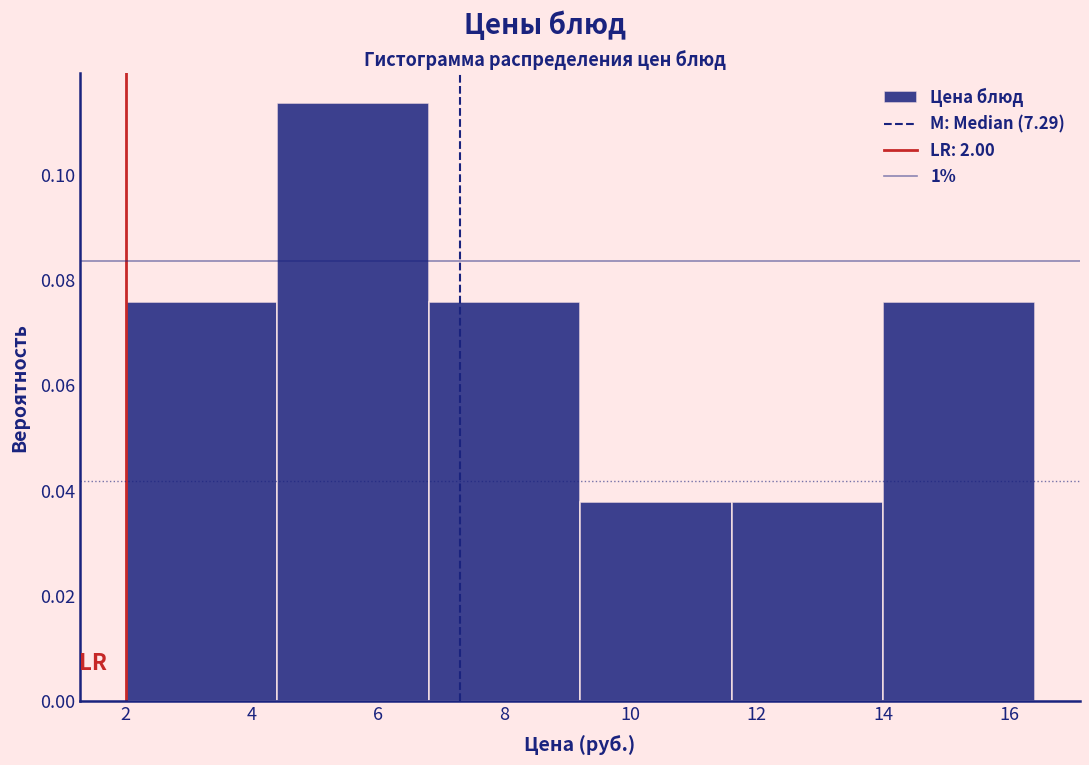

How tall is the bar that spans 14.0 to 16.4 on the x-axis? The values are not printed on the chart, so give them approximately, as read against the axis.

0.076